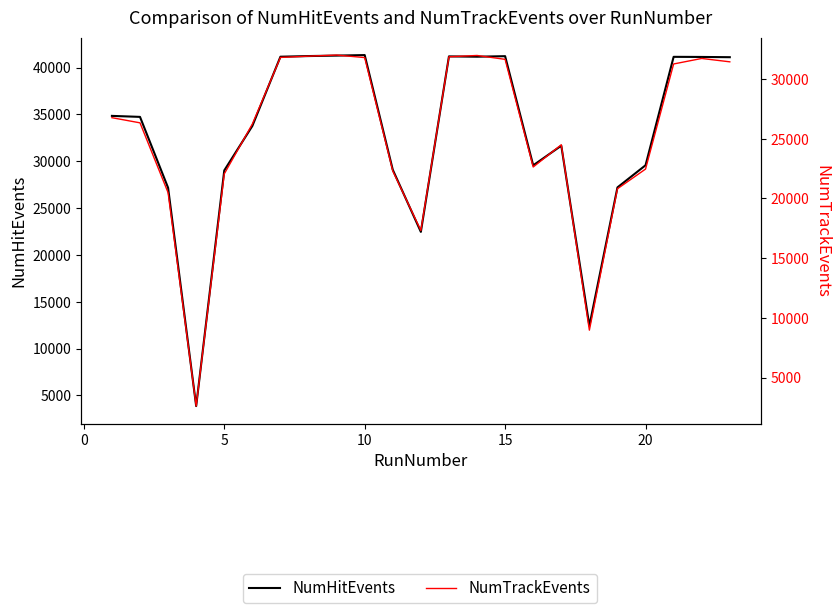

Is it true that NumTrackEvents equals 43093 at 12?

False